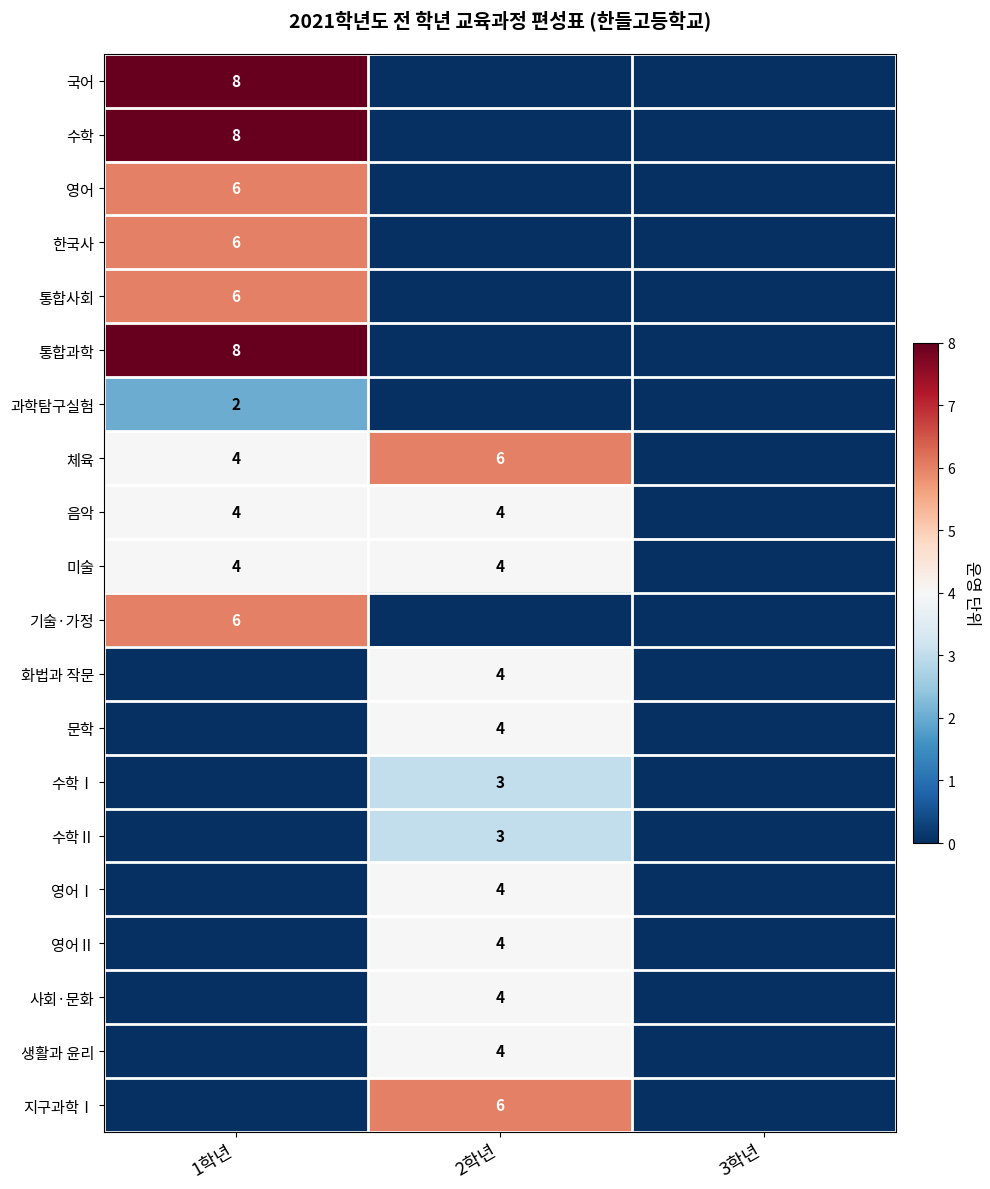

Is the value of 국어 at 1학년 greater than the value of 수학Ⅰ at 2학년?

Yes